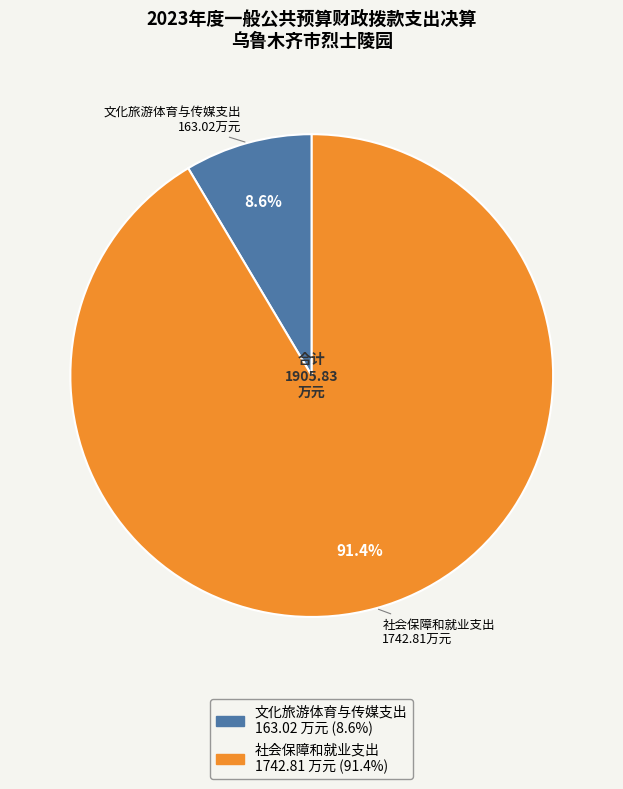

Combined, do 社会保障和就业支出 and 文化旅游体育与传媒支出 account for over 50%?

Yes